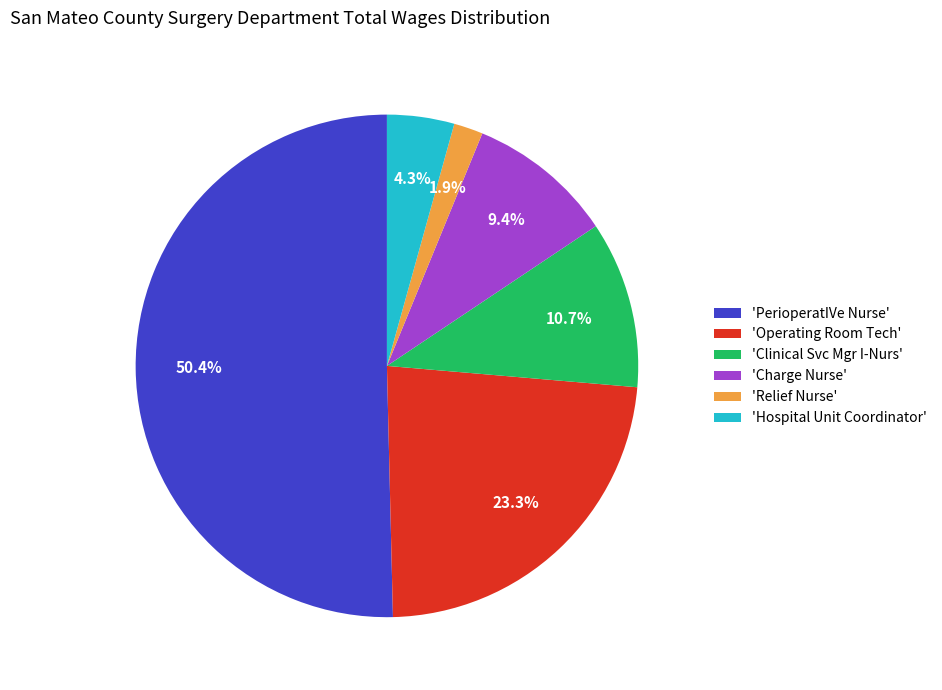

What is the ratio of the value at 'Operating Room Tech' to the value at 'Charge Nurse'?

2.5